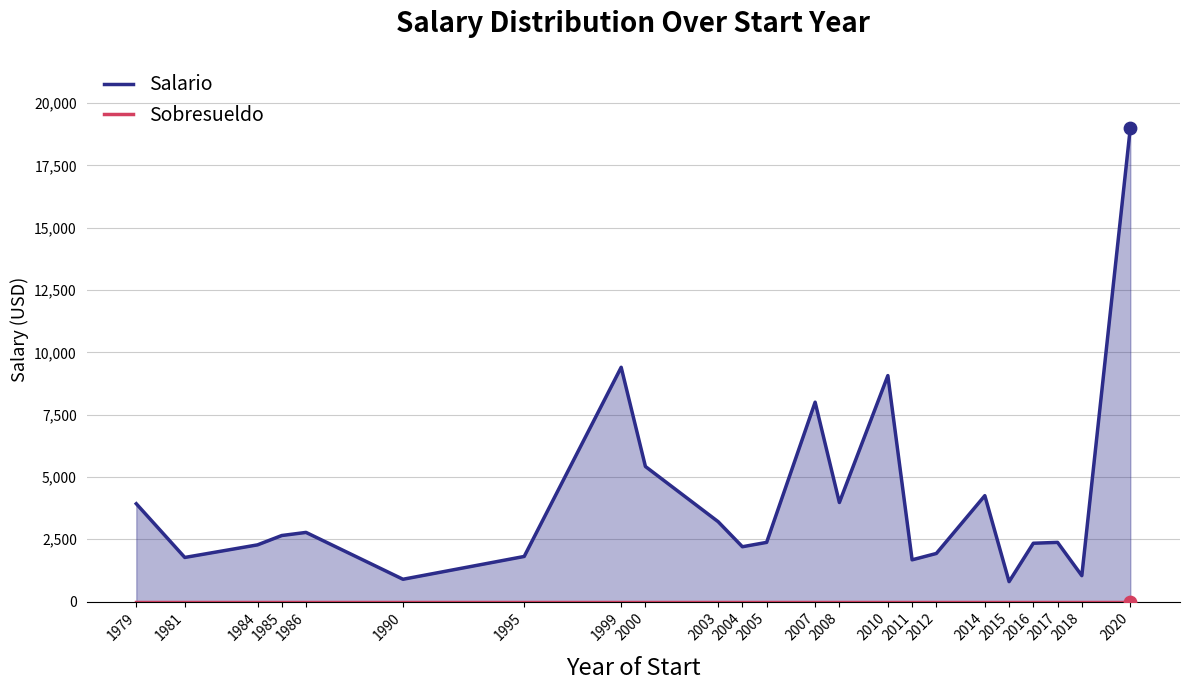

What are all the series names shown in the legend?

Salario, Sobresueldo